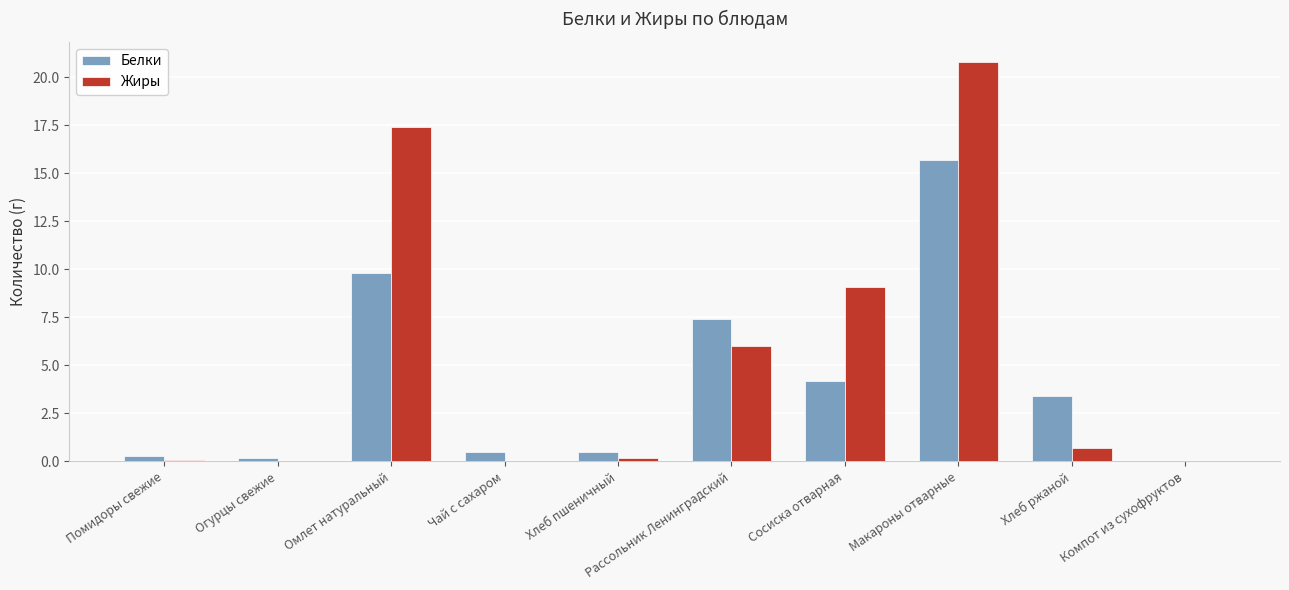

Where is Белки nearest to the value 7?

Рассольник Ленинградский